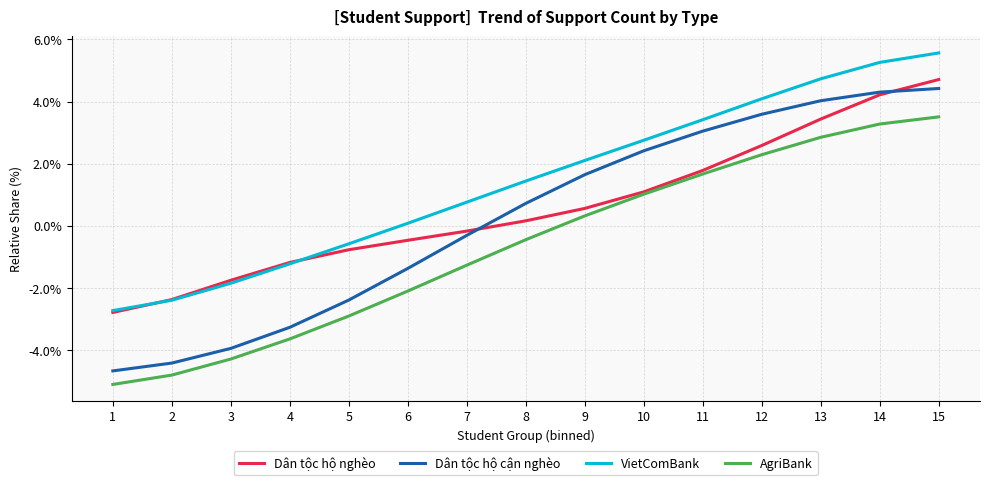

Which category has the highest value across all series?

15